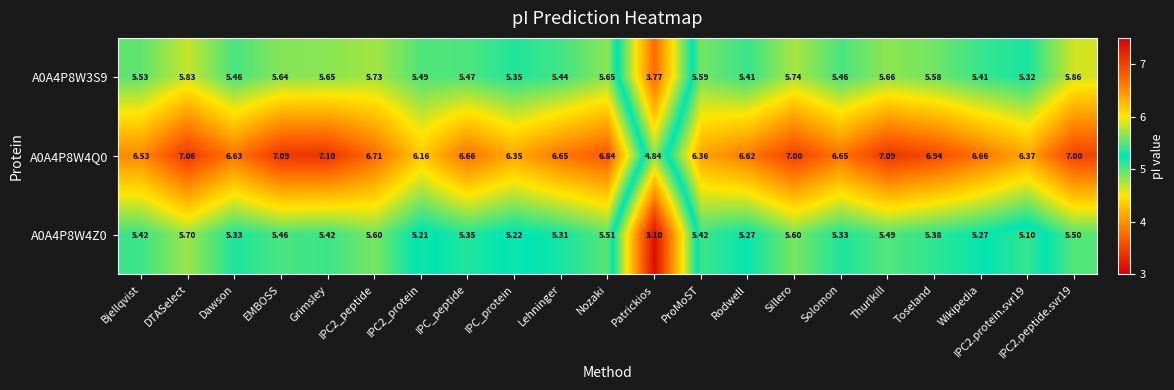

Which label corresponds to the smallest value in the chart?

Patrickios